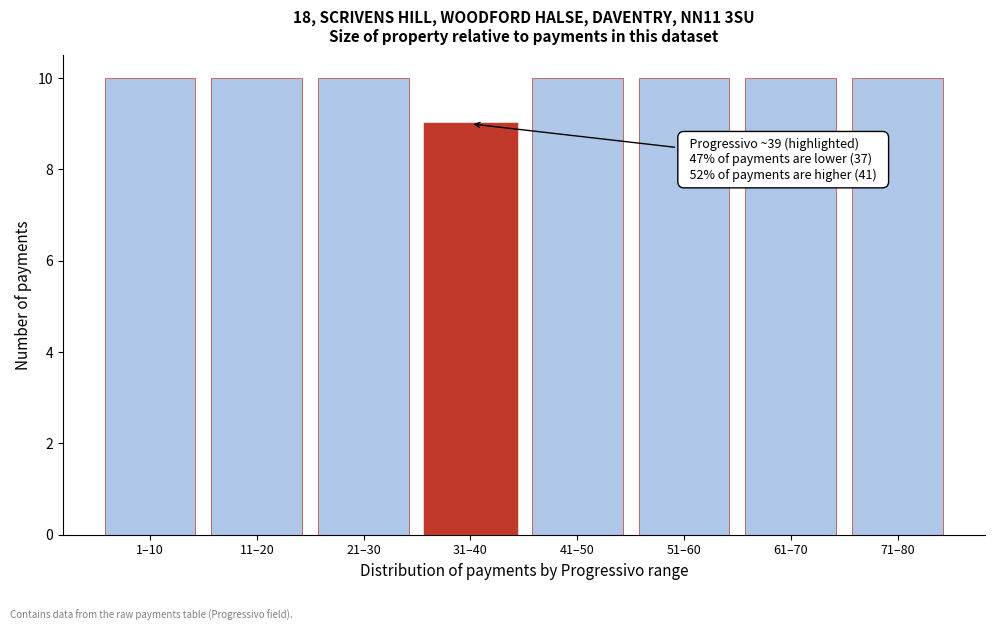

Reading left to right, transcribe all the data shown in this chart.

1–10=10	11–20=10	21–30=10	31–40=9	41–50=10	51–60=10	61–70=10	71–80=10